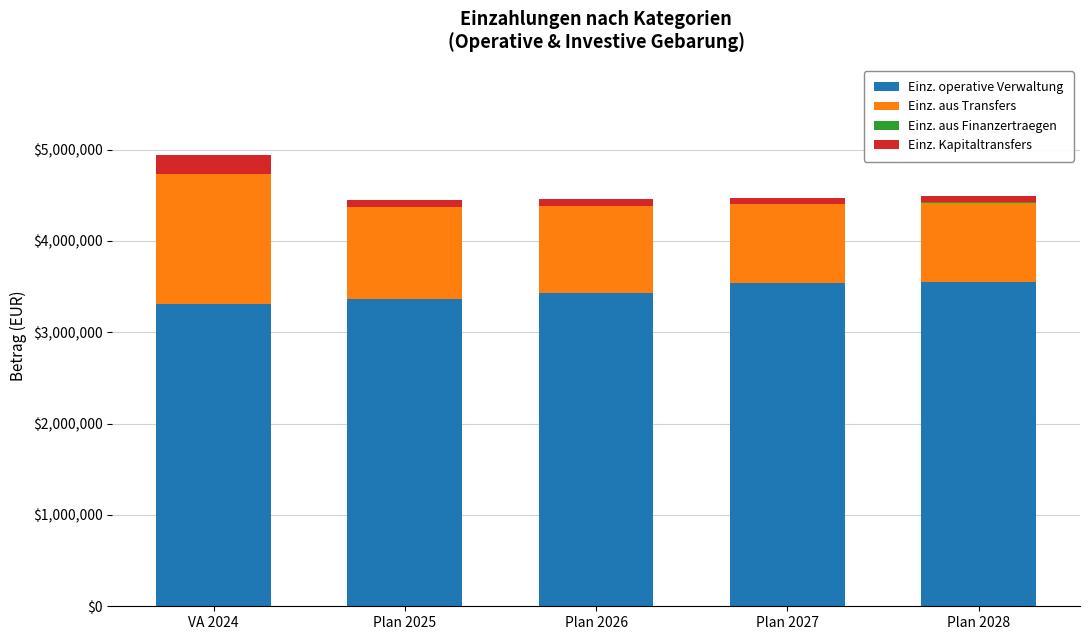

The value of Einz. operative Verwaltung at VA 2024 is 1750033. True or false?

False